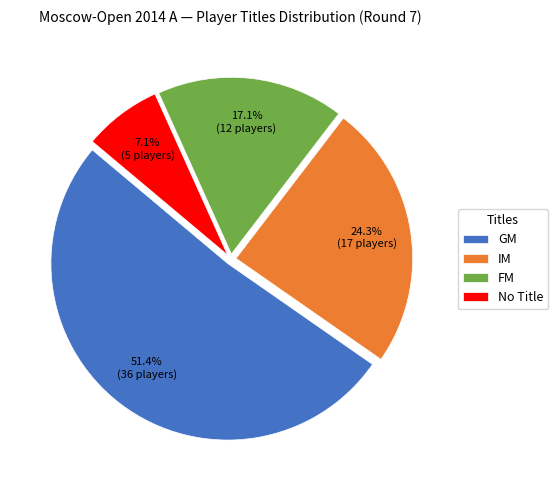

Approximately how many times larger is the value at FM compared to No Title?

2.4